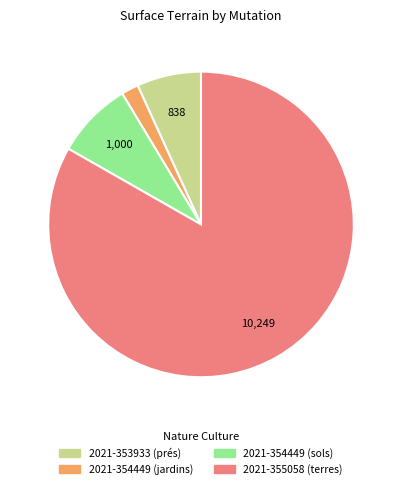

Between 2021-353933 (prés) and 2021-354449 (jardins), which is larger?

2021-353933 (prés)